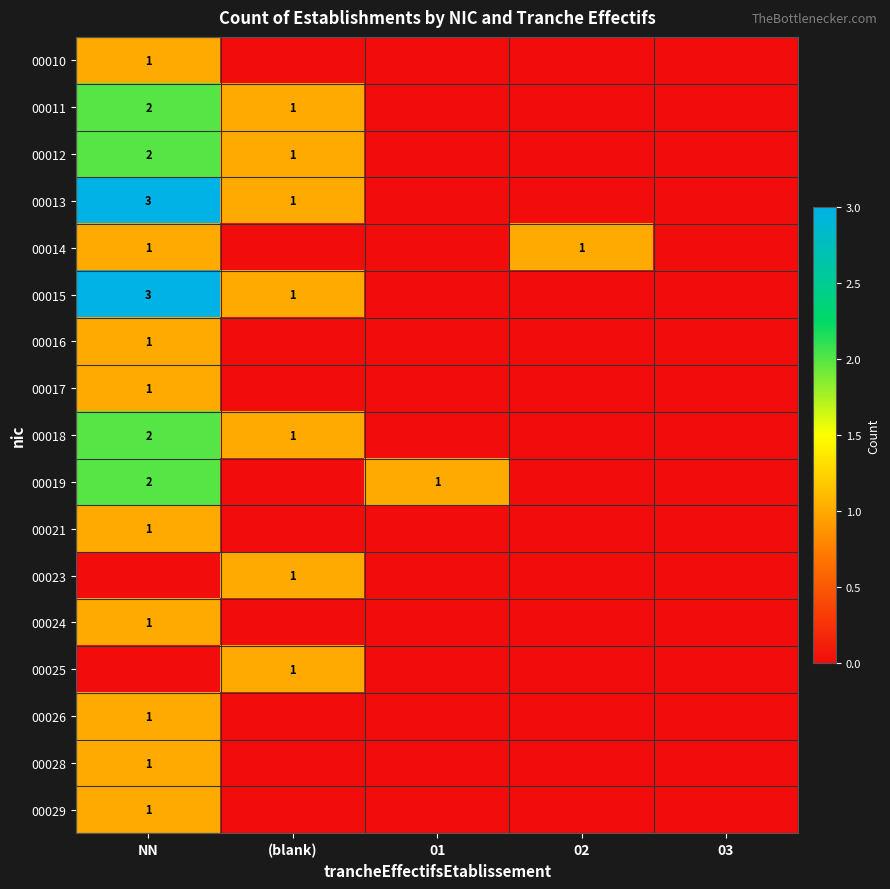

The value of 00019 at 01 is 1. True or false?

True